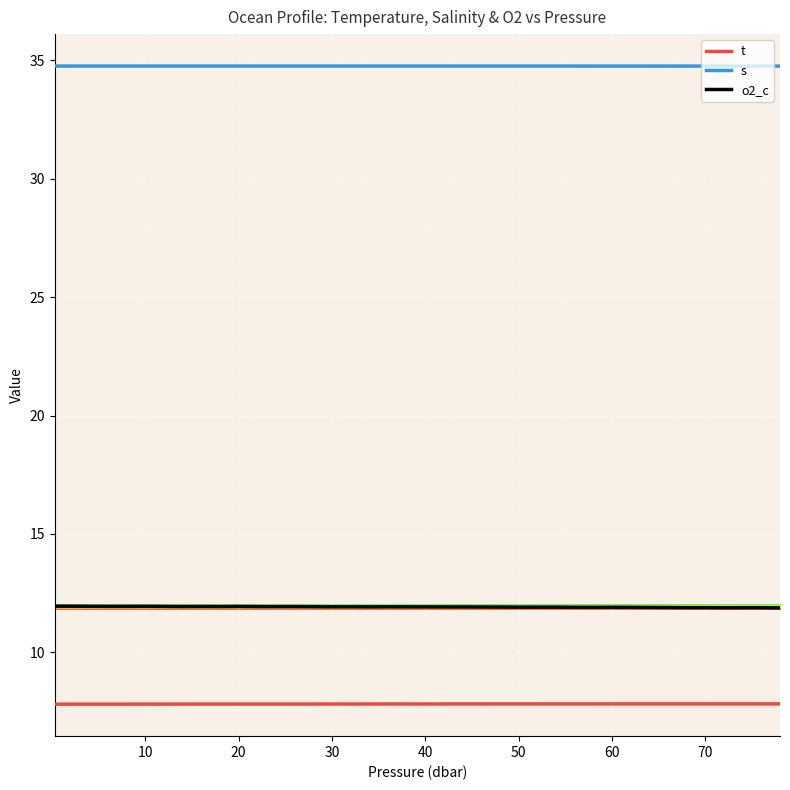

Which series has the largest total across all categories?

s